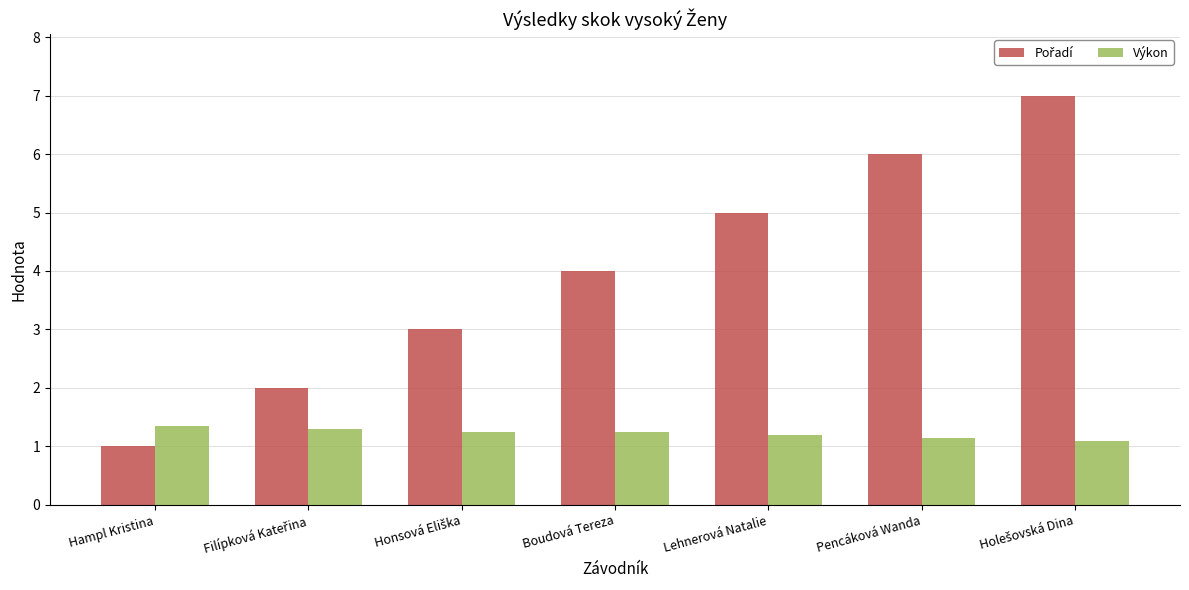

What is the total value across all series at Hampl Kristina?

2.4